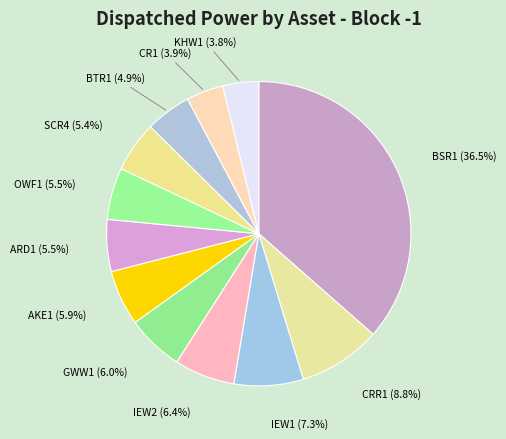

What is the smallest slice in the pie chart?

KHW1